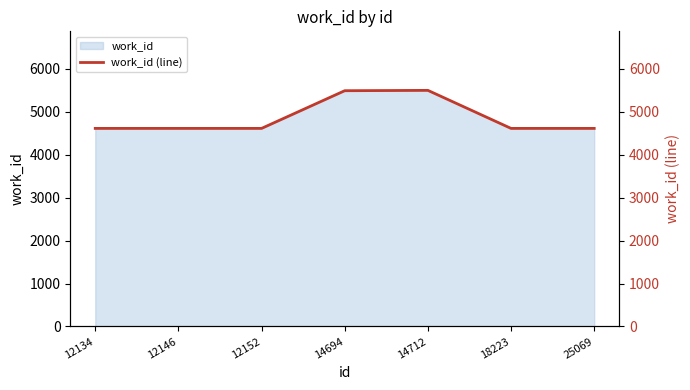

True or false: there are more than 0 points higher than both neighbors.

True